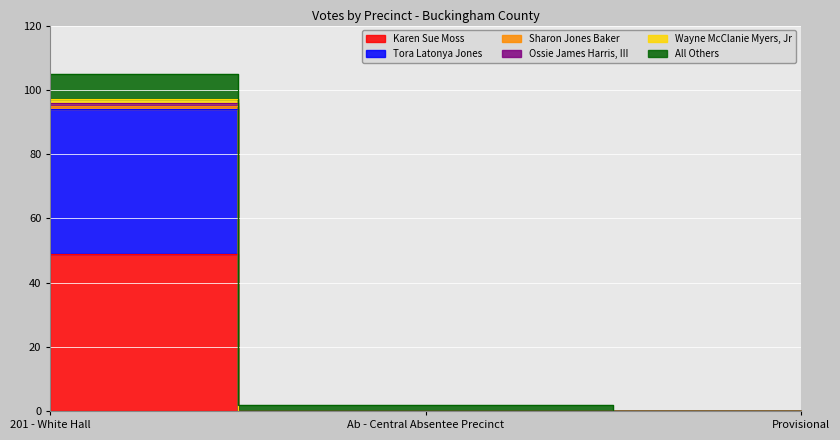

What position from the right is Provisional?

1